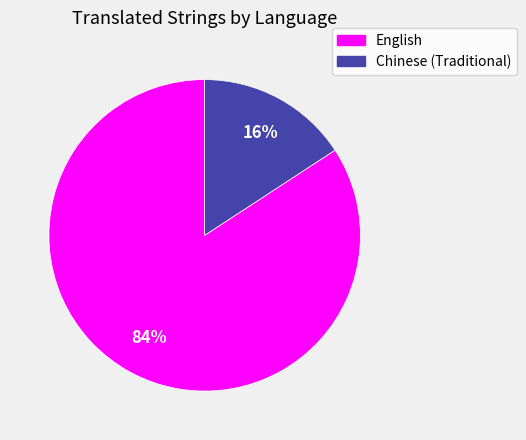

Between English and Chinese (Traditional), which is larger?

English